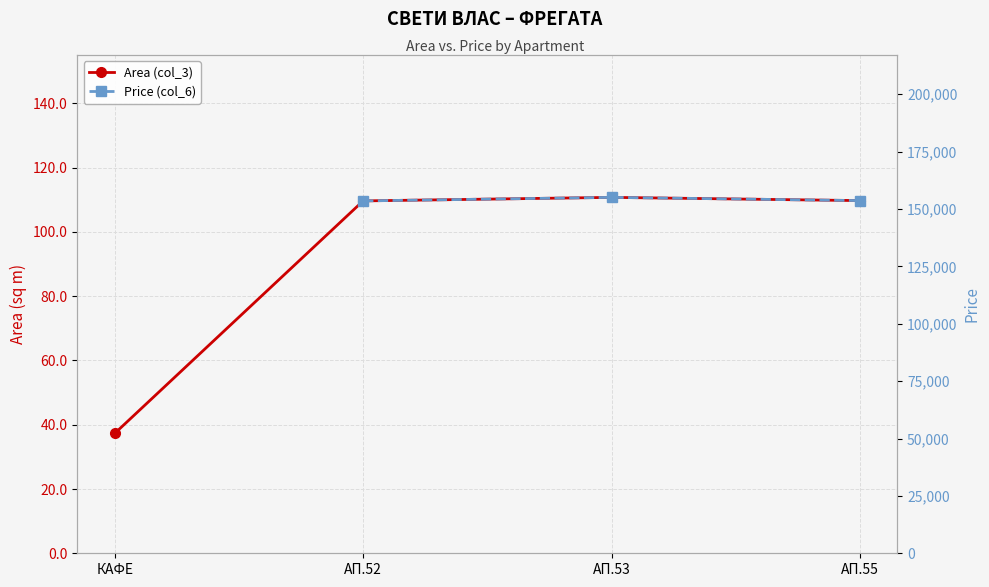

Which label corresponds to the smallest value in the chart?

КАФЕ